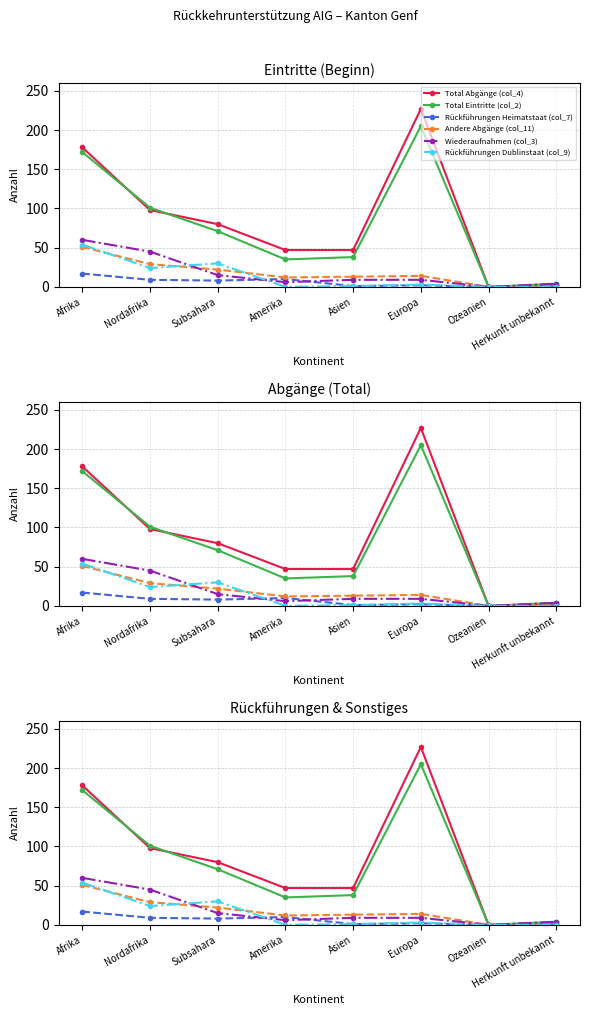

The value of Rückführungen Dublinstaat (col_9) at Subsahara is 30. True or false?

True